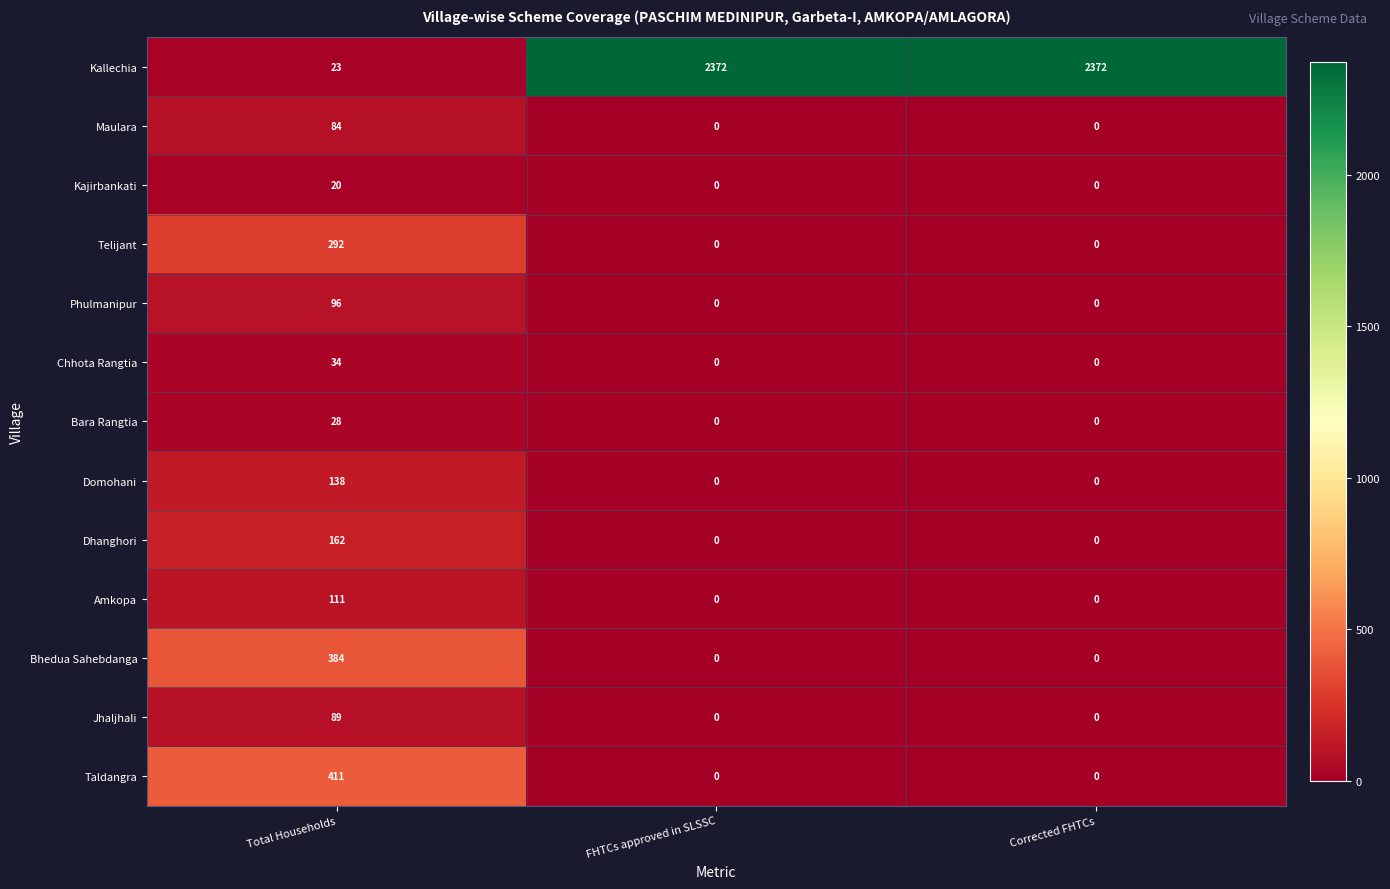

List the series in order of their peak value, lowest first.

Kajirbankati, Bara Rangtia, Chhota Rangtia, Maulara, Jhaljhali, Phulmanipur, Amkopa, Domohani, Dhanghori, Telijant, Bhedua Sahebdanga, Taldangra, Kallechia